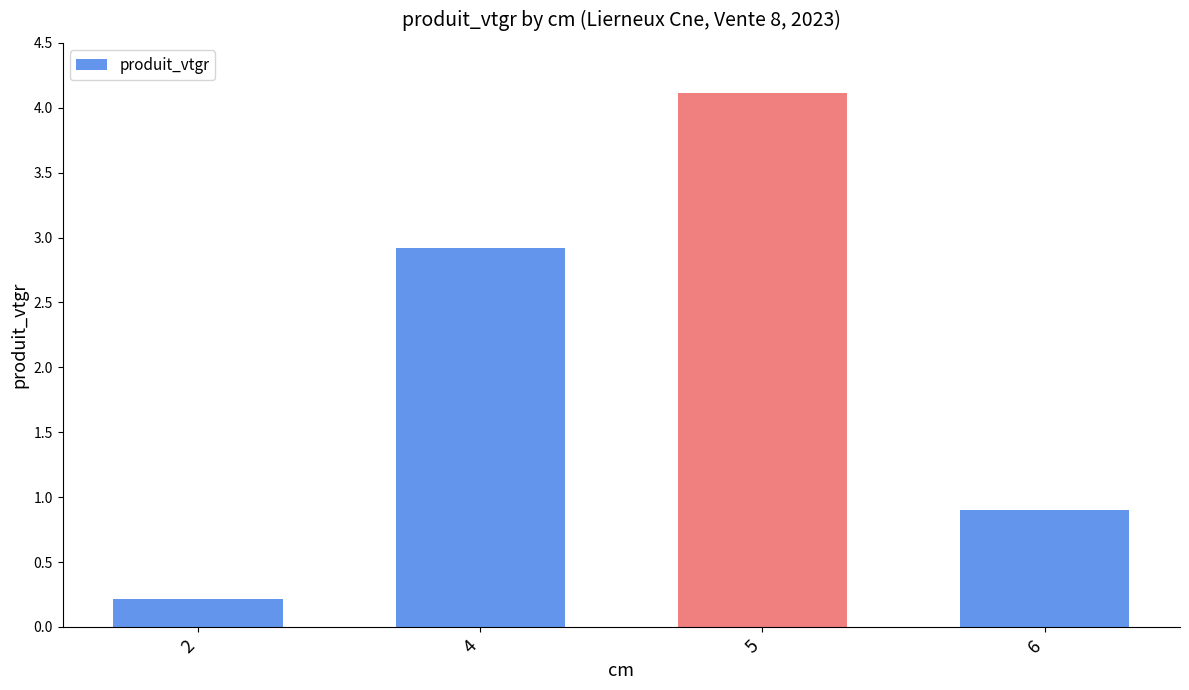

Which category has the highest value across all series?

5